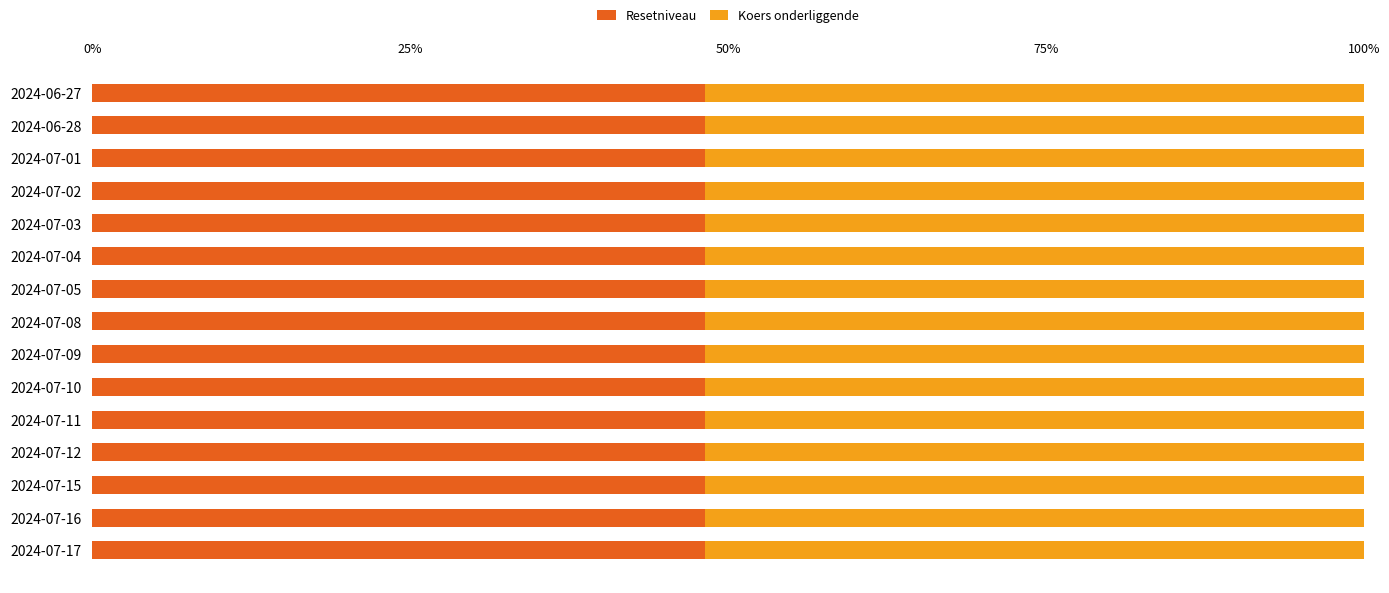

What value does the Resetniveau series have at 2024-07-01?

48.2